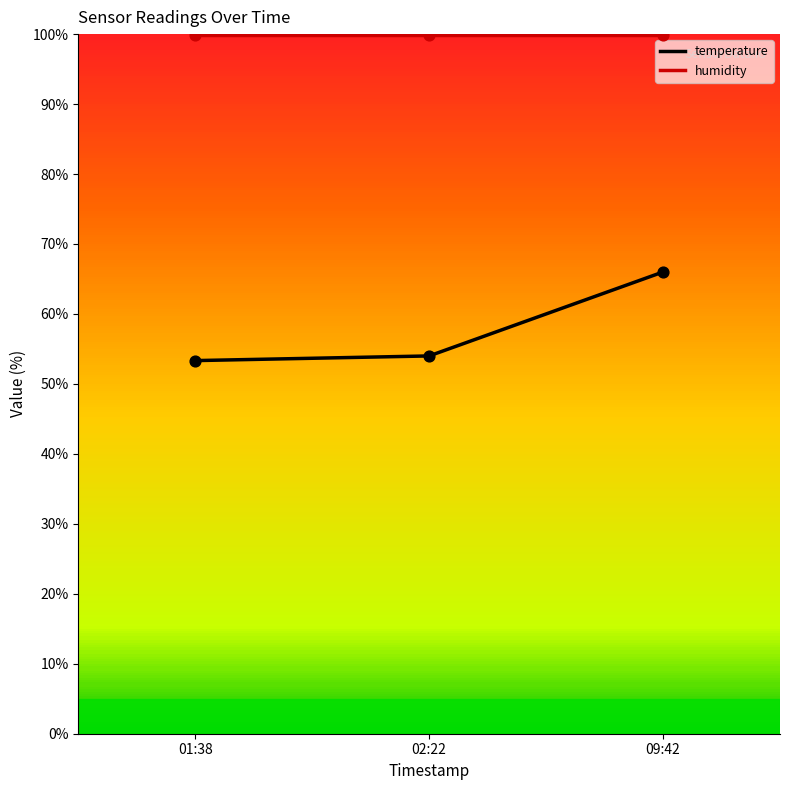

Which series changed the most between 02:22 and 09:42?

temperature